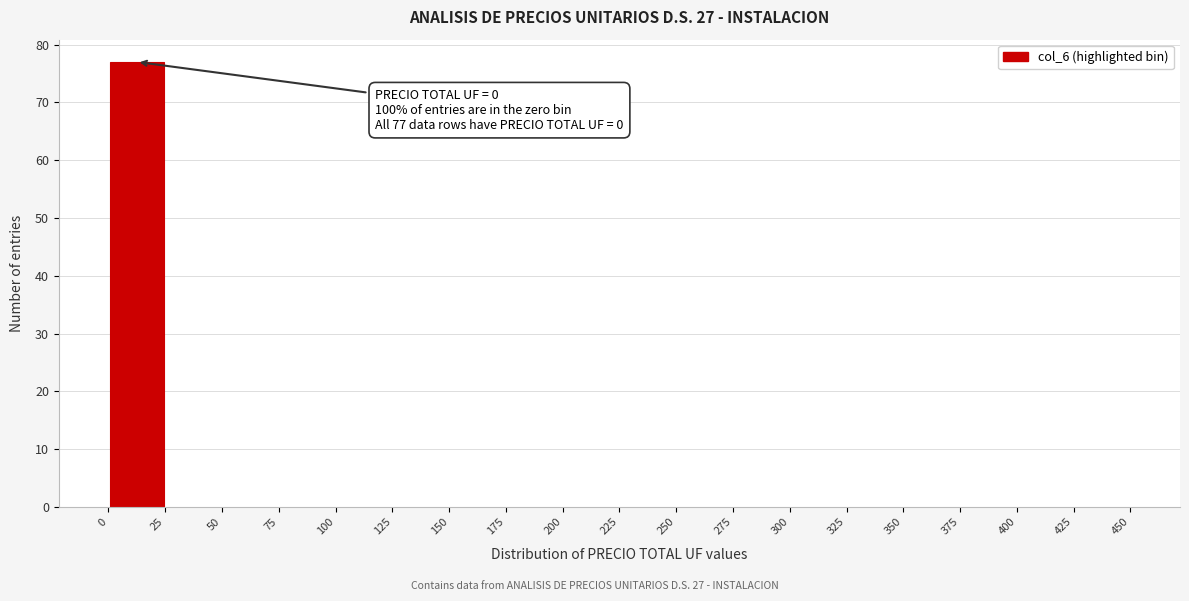

Which range on the x-axis has the tallest bar?

0 to 25